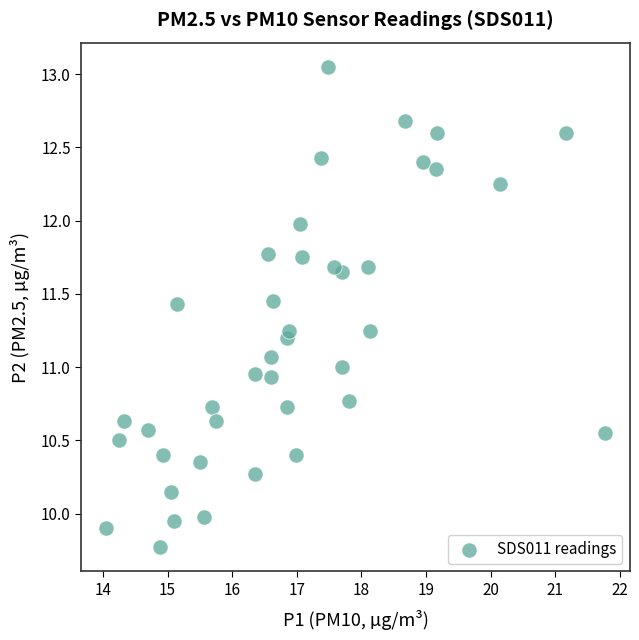

What is the range of X values (max minus min)?

7.7